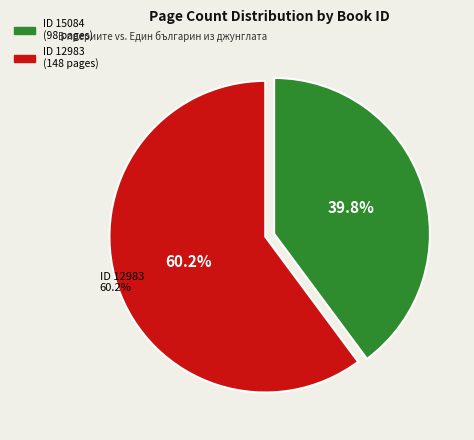

What percentage is the 15084 slice, to the nearest percent?

40%